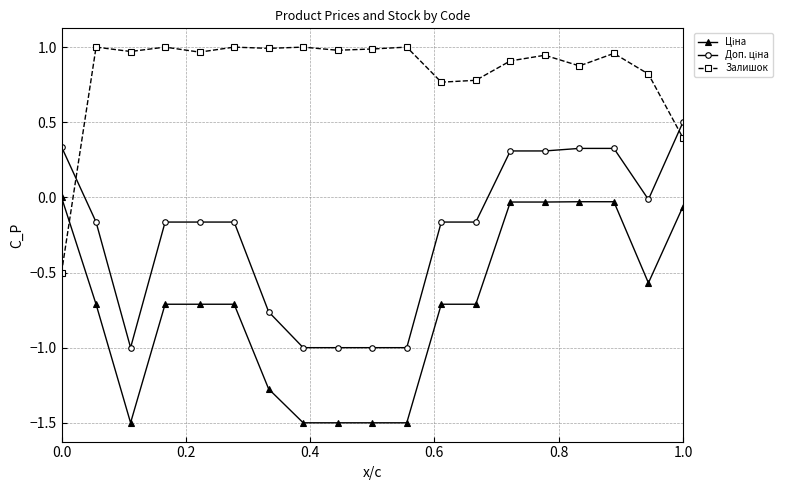

True or false: Залишок has more than 2 points higher than both neighbors.

True